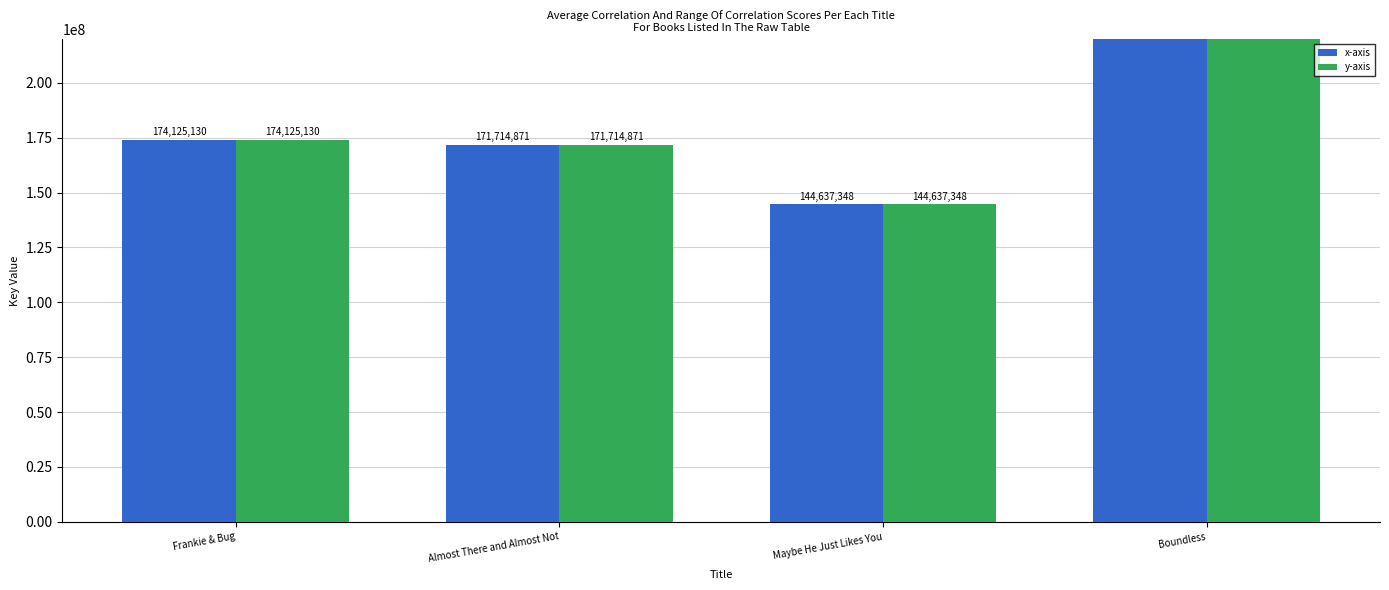

Reading left to right, transcribe all the data shown in this chart.

x-axis: 174125130	171714871	144637348	406214723
y-axis: 174125130	171714871	144637348	406214723